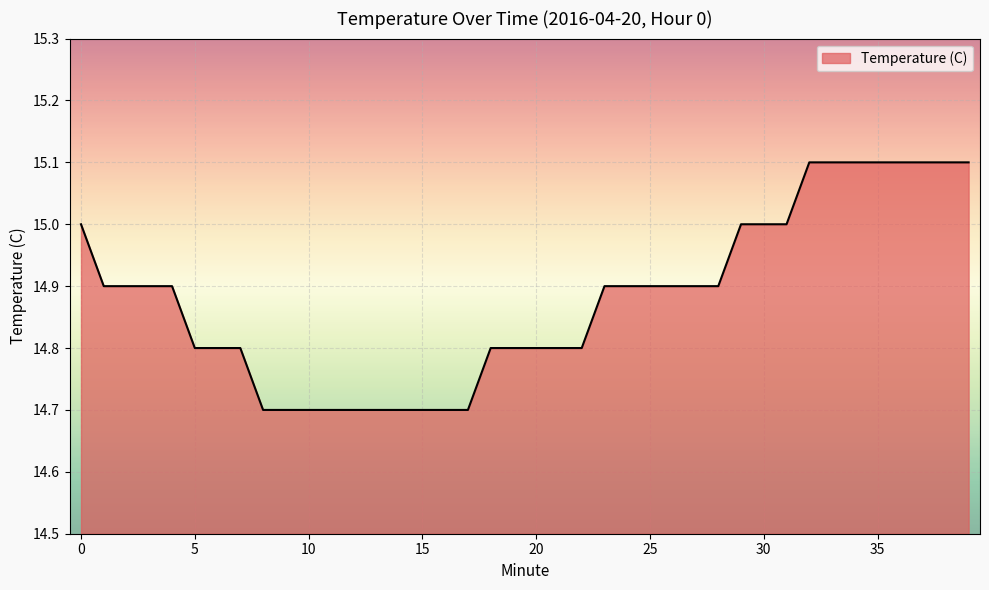

What is the minimum value shown in the chart?

14.7